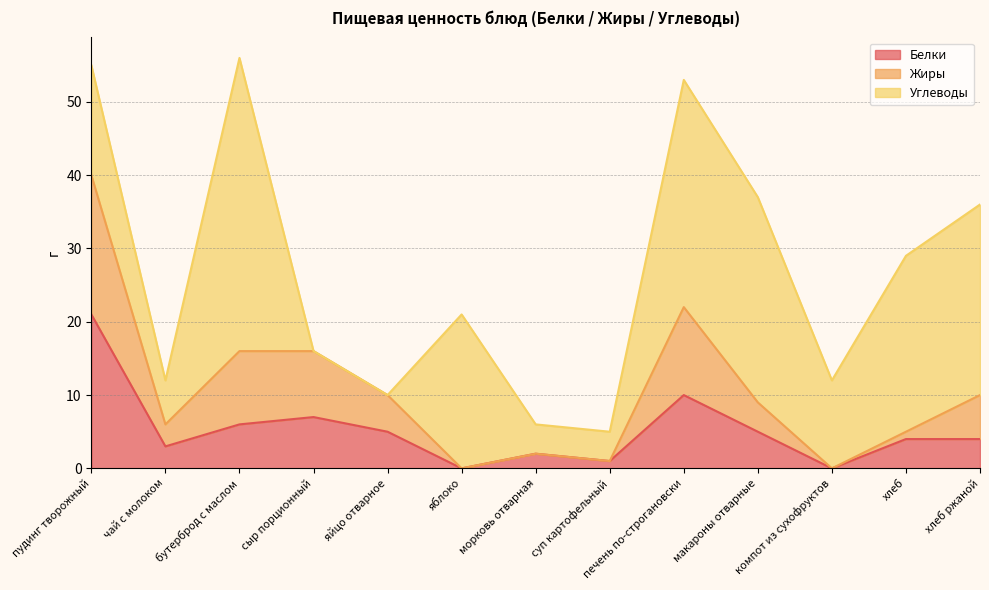

At which label does Жиры reach its peak?

пудинг творожный